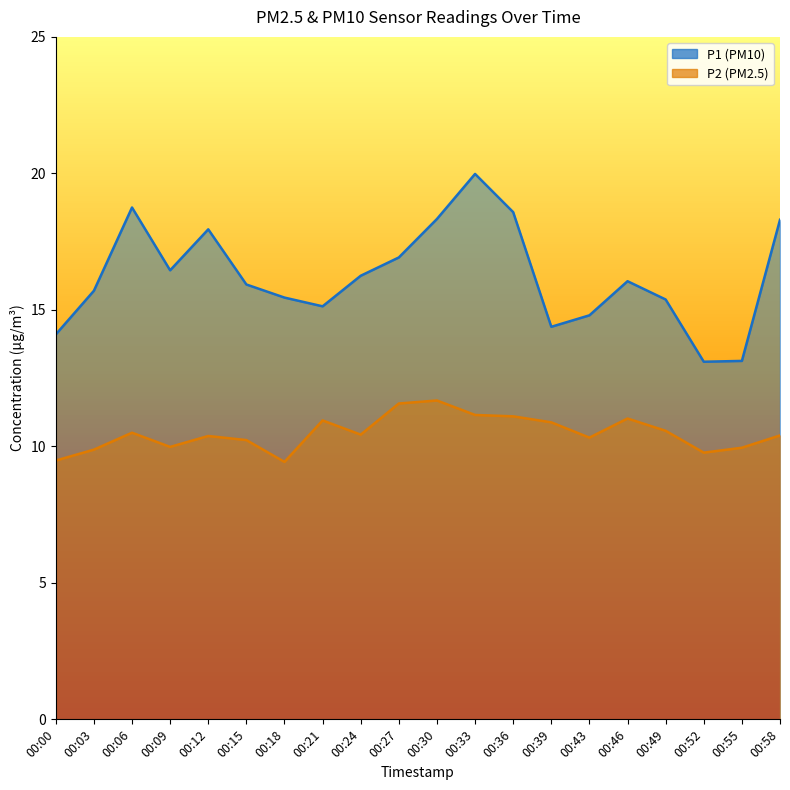

What is the value of the P1 point at the 16th from the left?

16.1